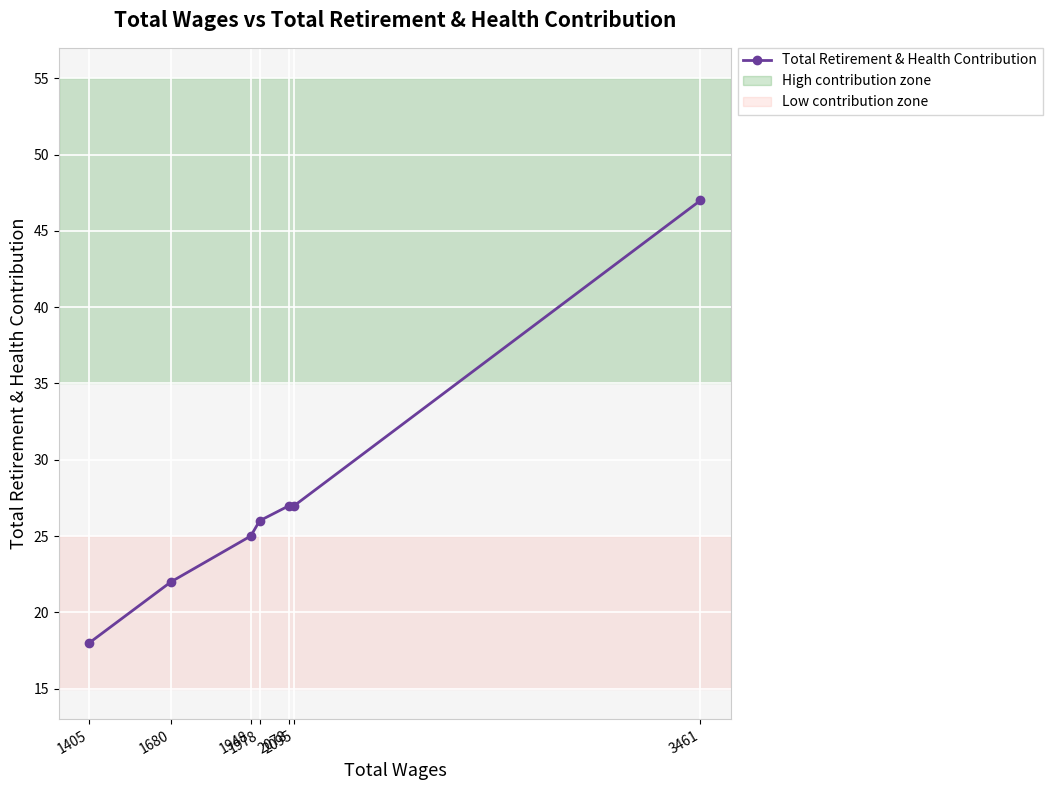

At which label is the value closest to 32?

2095